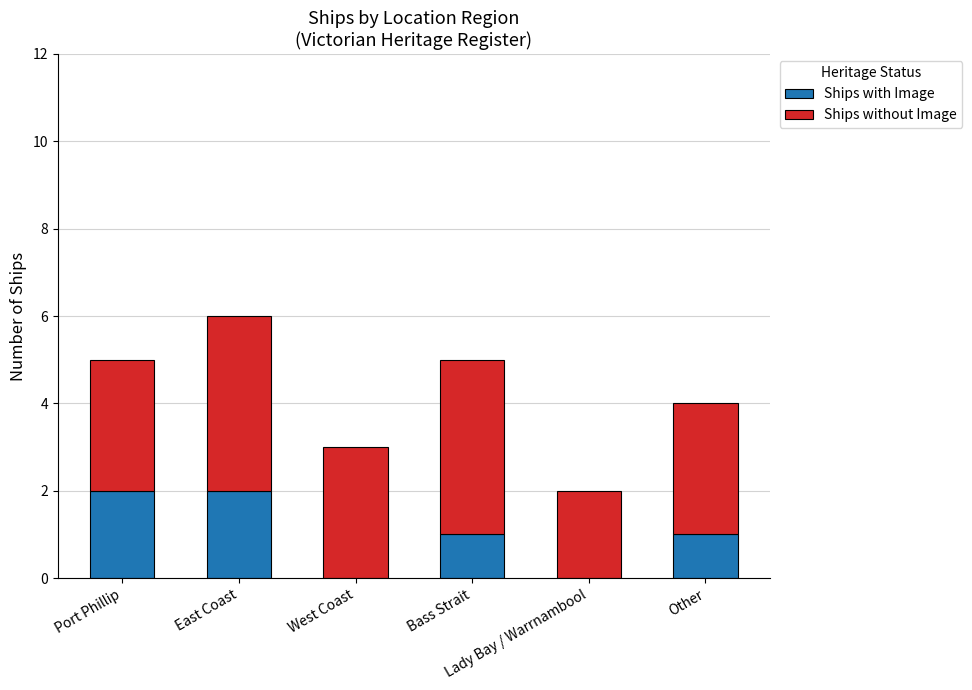

What is the sum of all Ships with Image values?

6